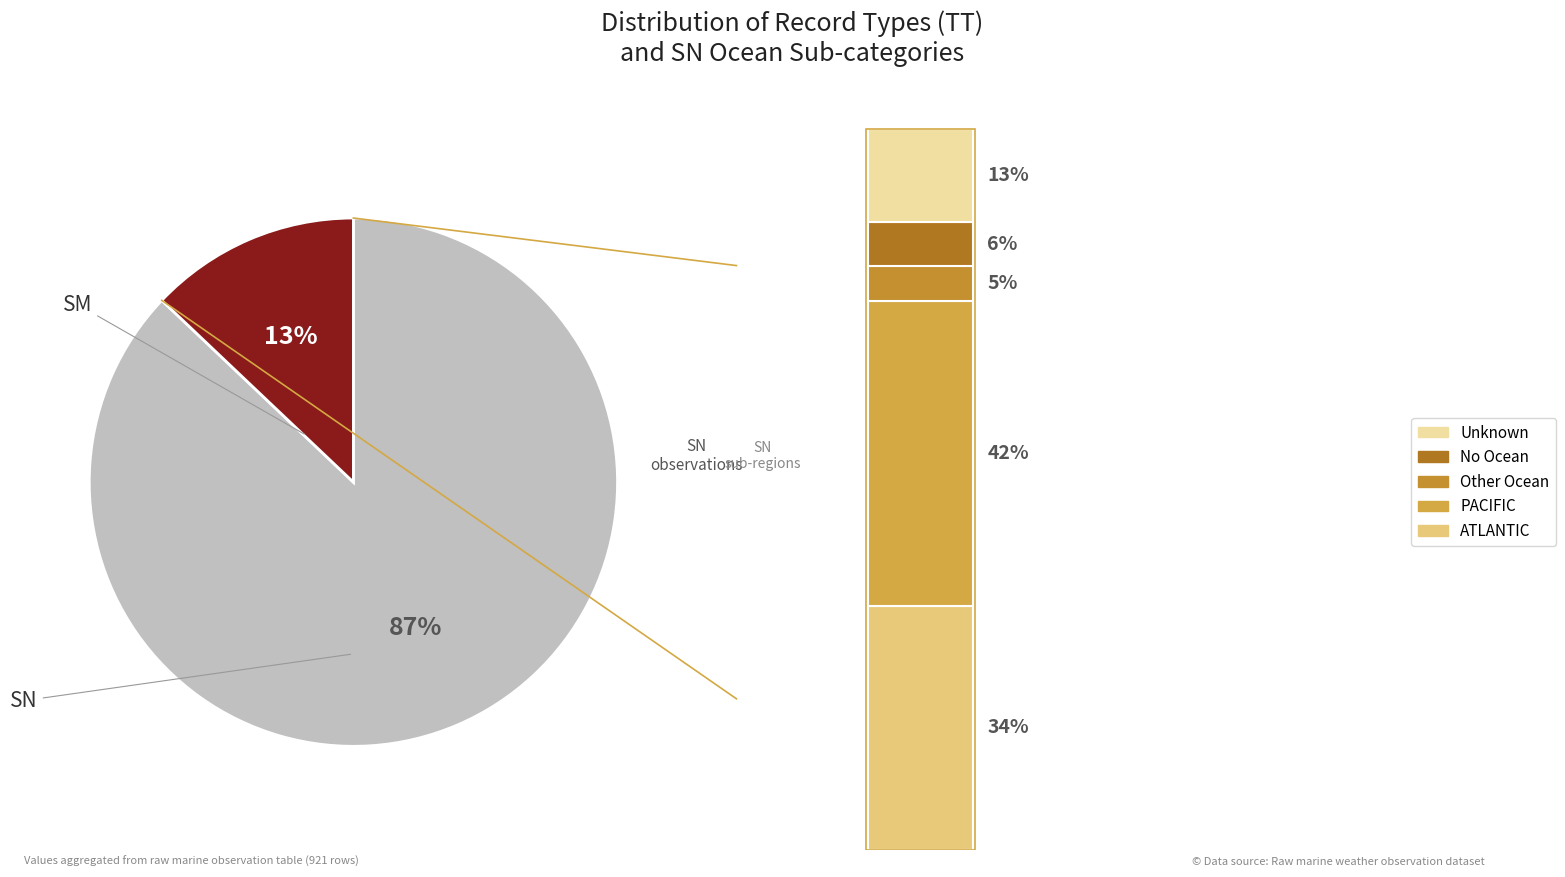

How many segments does this pie chart have?

2